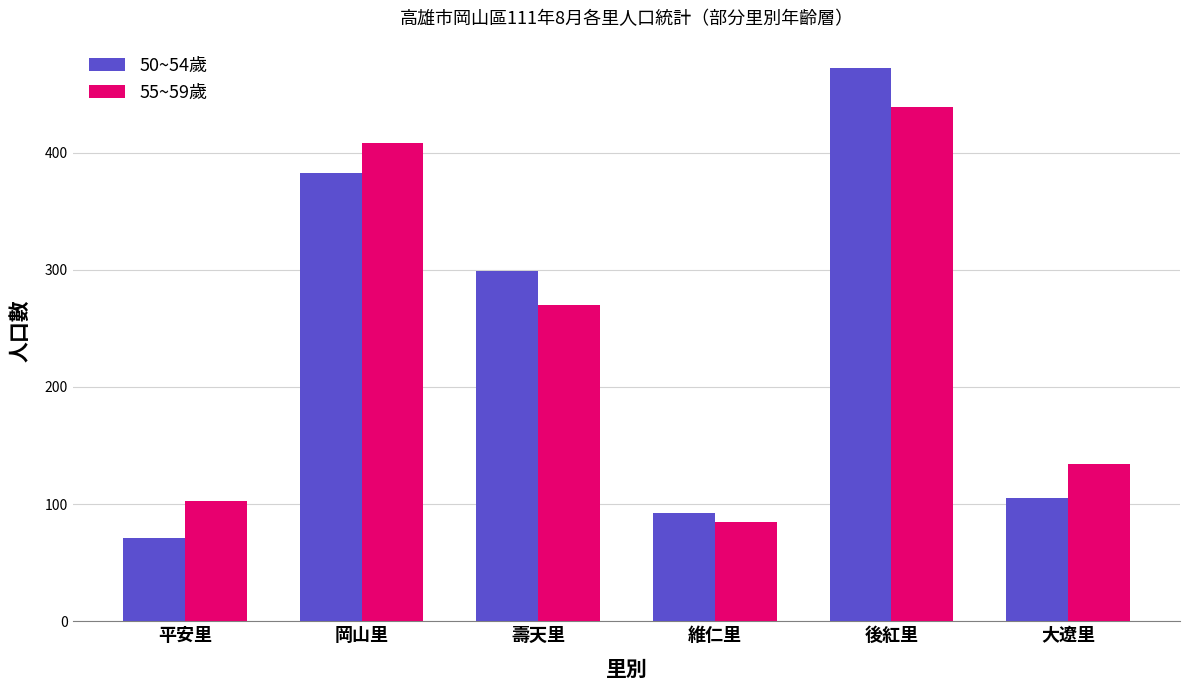

List the labels in order of 55~59歲 value, smallest first.

維仁里, 平安里, 大遼里, 壽天里, 岡山里, 後紅里